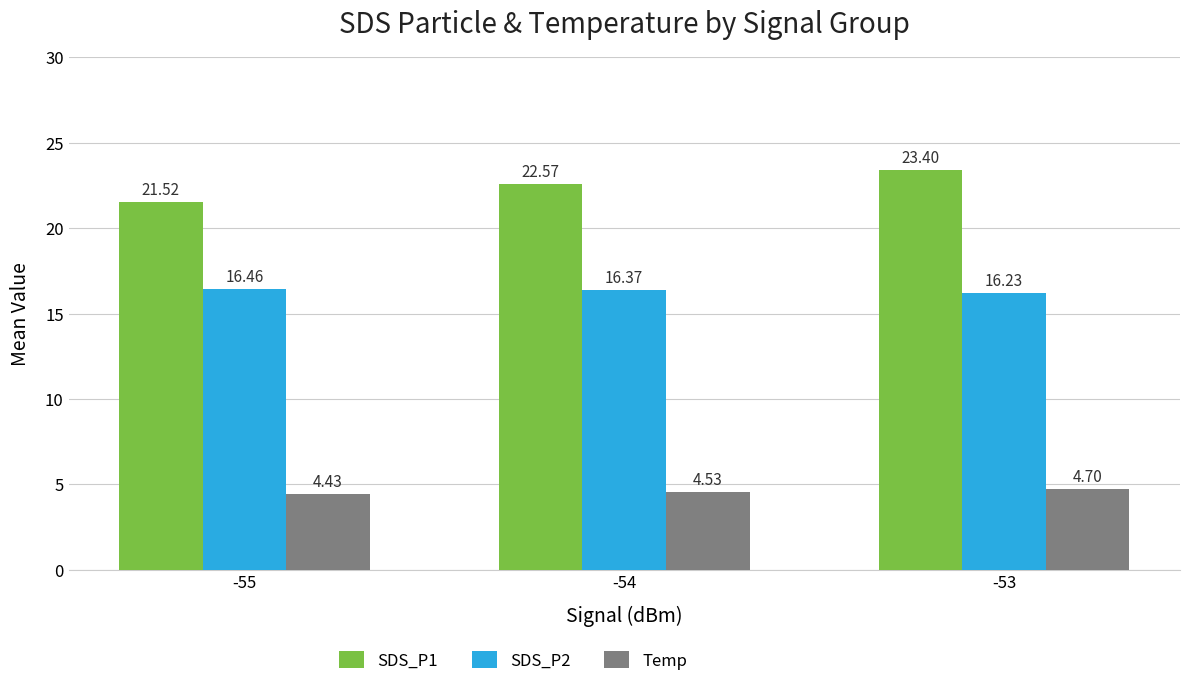

Where does the SDS_P1 series first go above 22?

-54